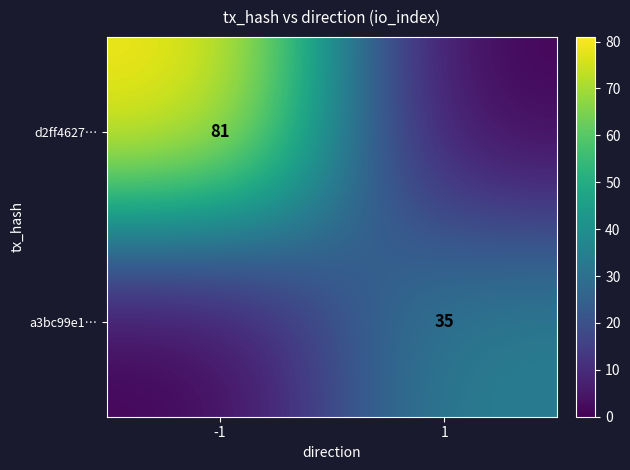

What is the approximate value of d2ff4627… at -1?

81